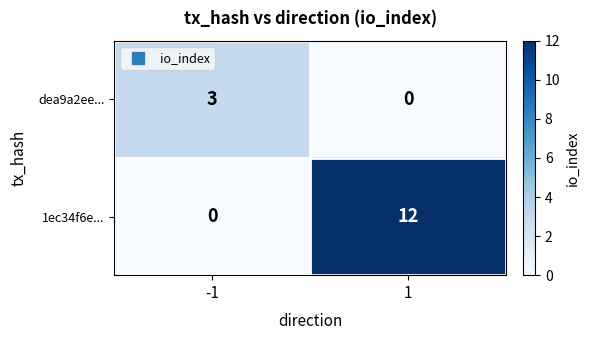

Reading left to right, what are all the values shown in this chart?

dea9a2ee...: -1=3	1=0
1ec34f6e...: -1=0	1=12